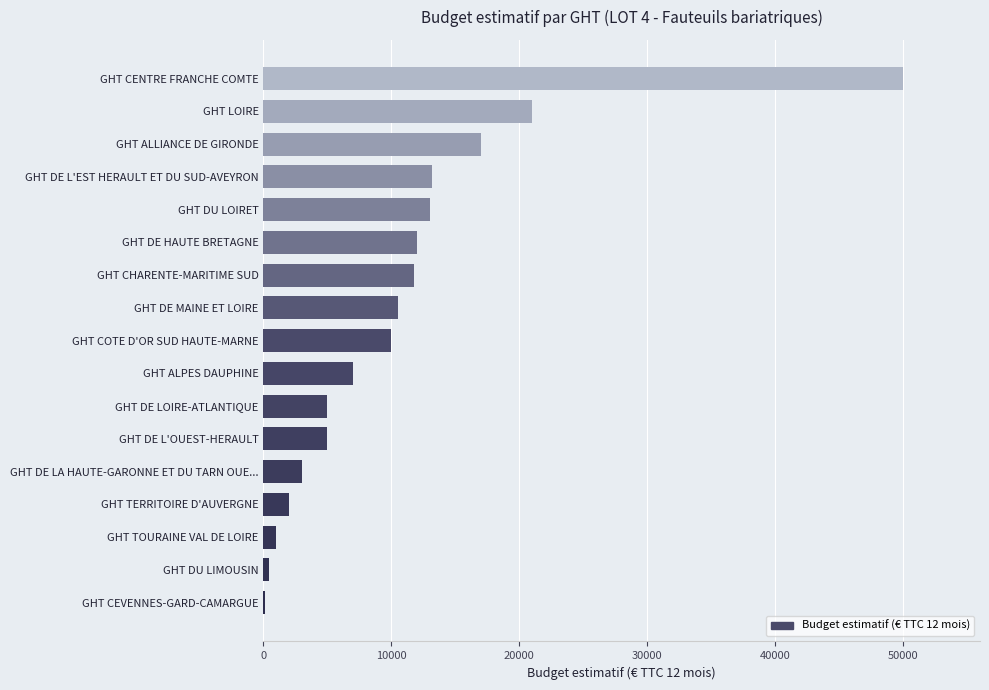

Does the chart contain stacked bars?

No